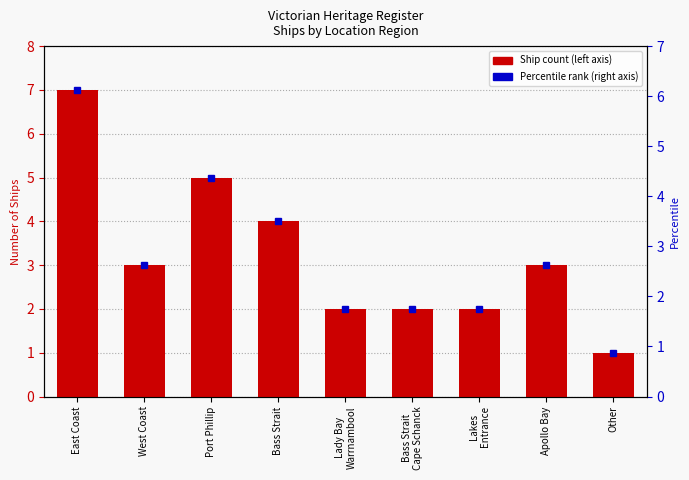

Reading left to right, what are all the values shown in this chart?

East Coast=7	West Coast=3	Port Phillip=5	Bass Strait=4	Lady Bay
Warrnambool=2	Bass Strait
Cape Schanck=2	Lakes
Entrance=2	Apollo Bay=3	Other=1